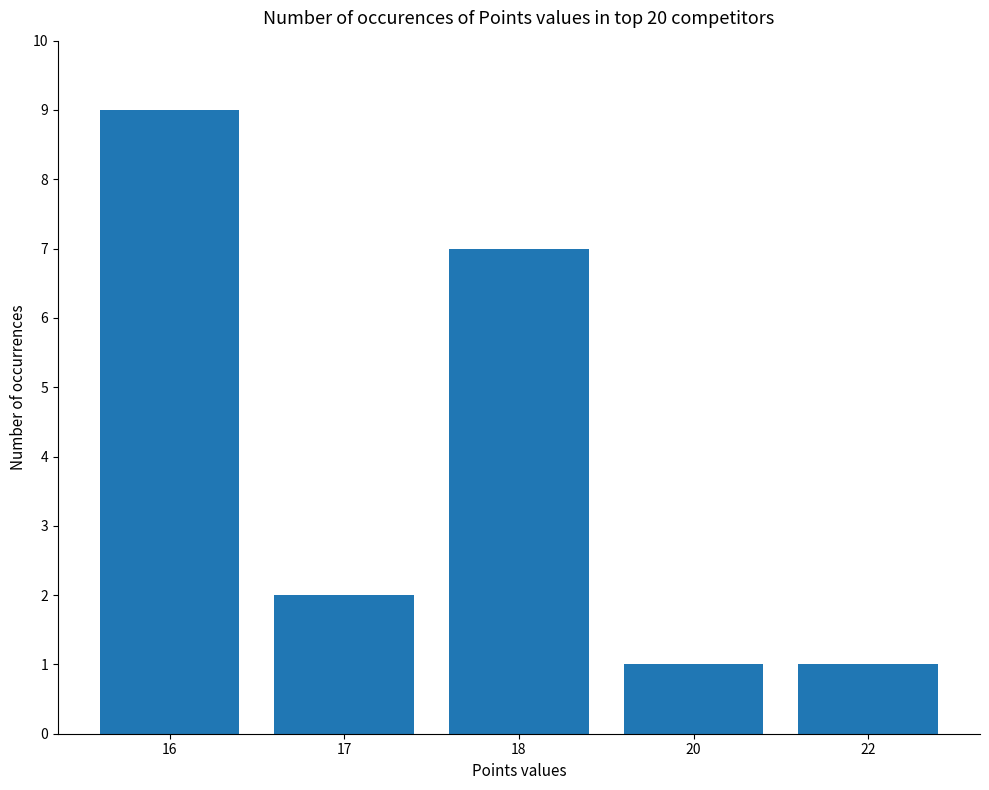

At which label is the value closest to 5?

18